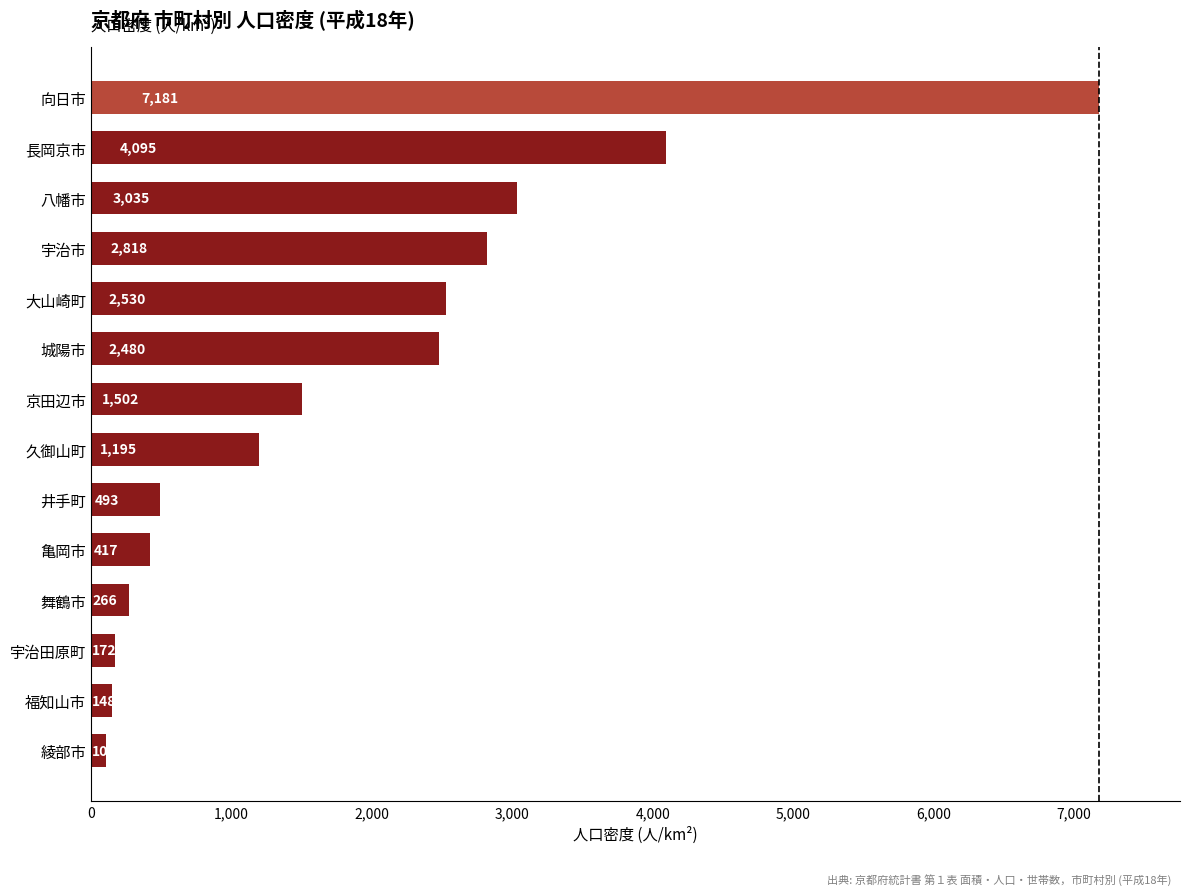

Is it true that the value at 井手町 is 492.6?

True